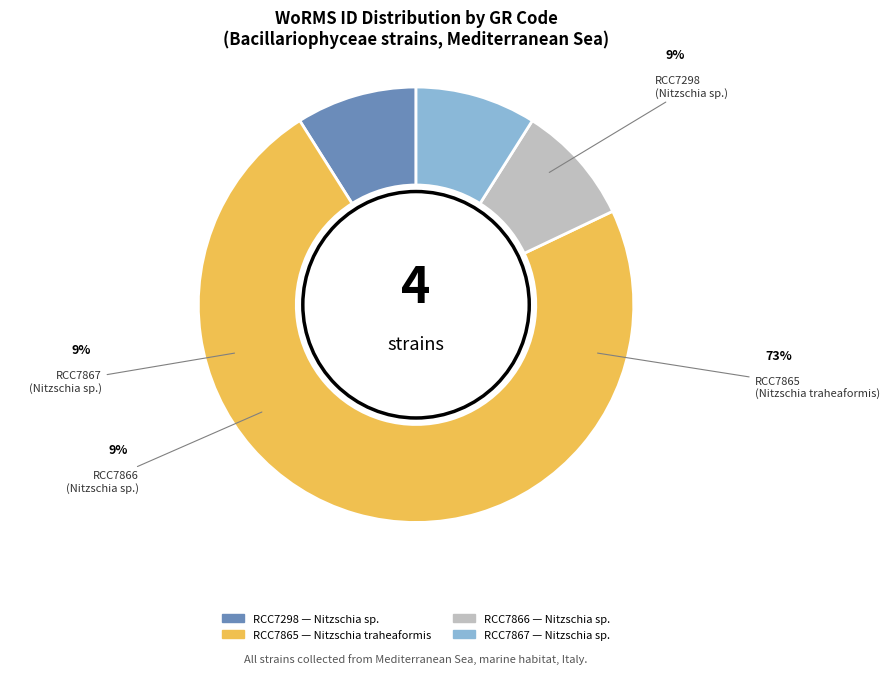

What is the ratio of the value at RCC7865 to the value at RCC7866?

8.2